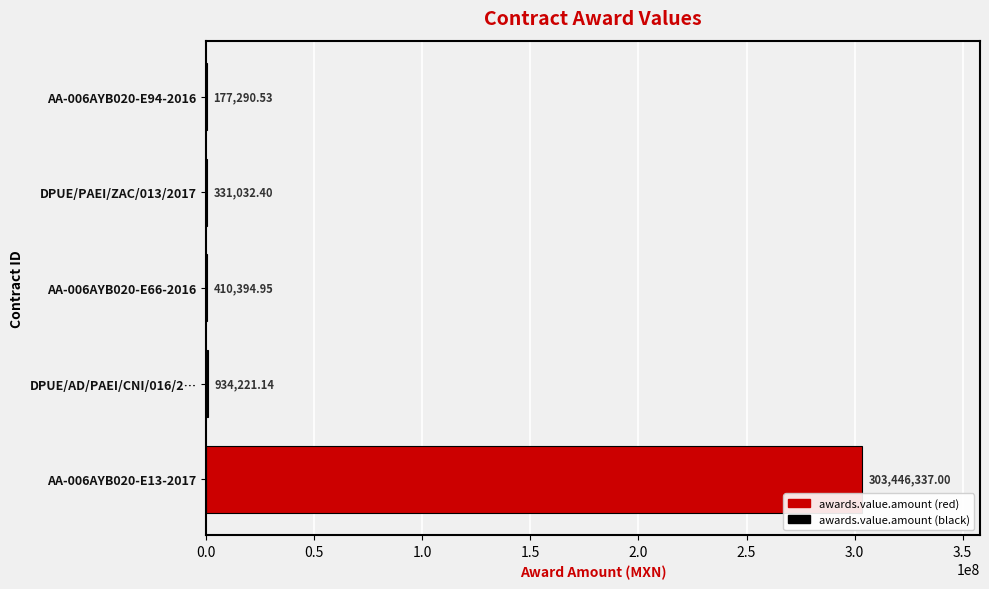

How many categories are shown in the chart?

5